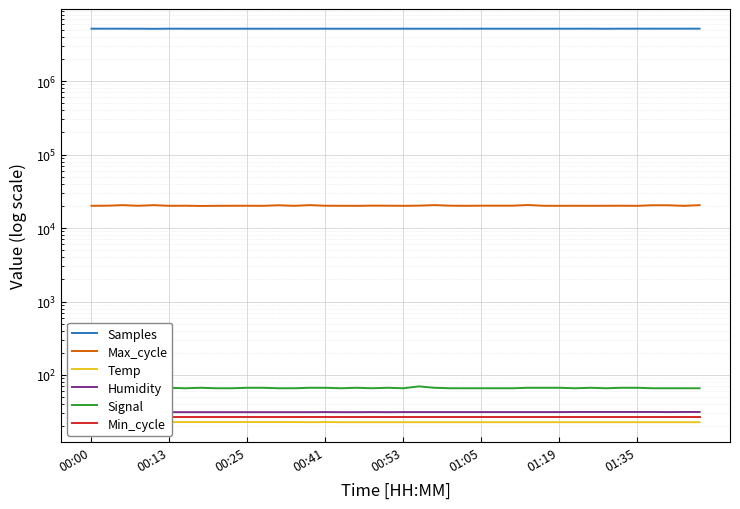

Rank the series by their maximum value, from highest to lowest.

Samples, Max_cycle, Signal, Humidity, Min_cycle, Temp